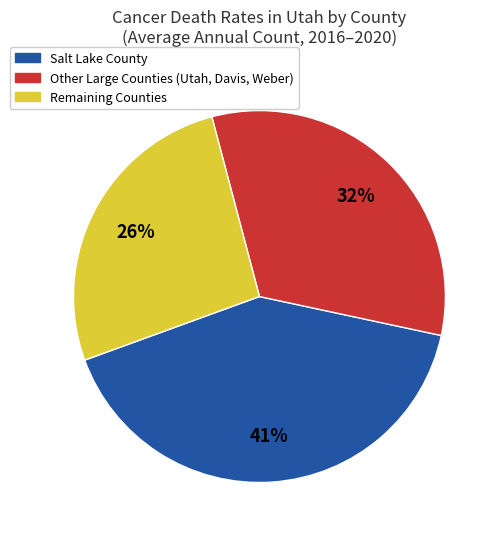

To the nearest percent, what is the average slice percentage?

33%